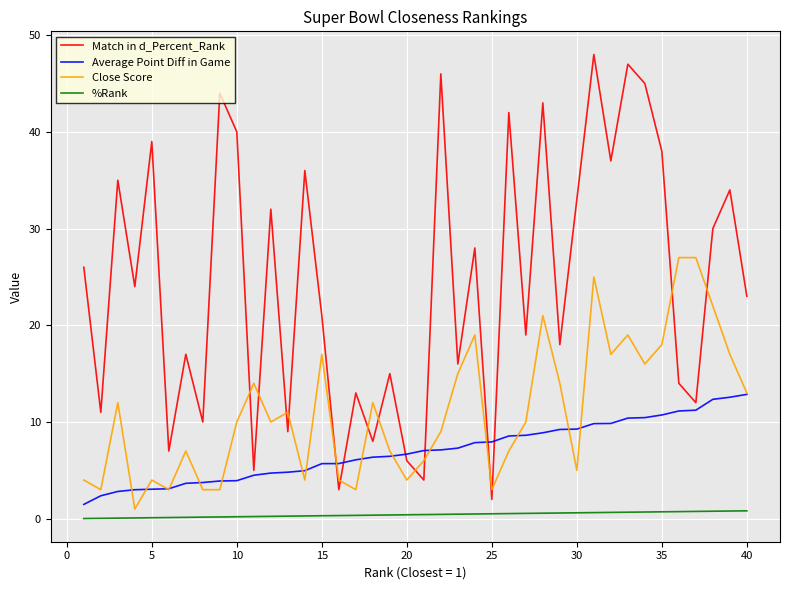

What is the maximum value shown in the chart?

48.0